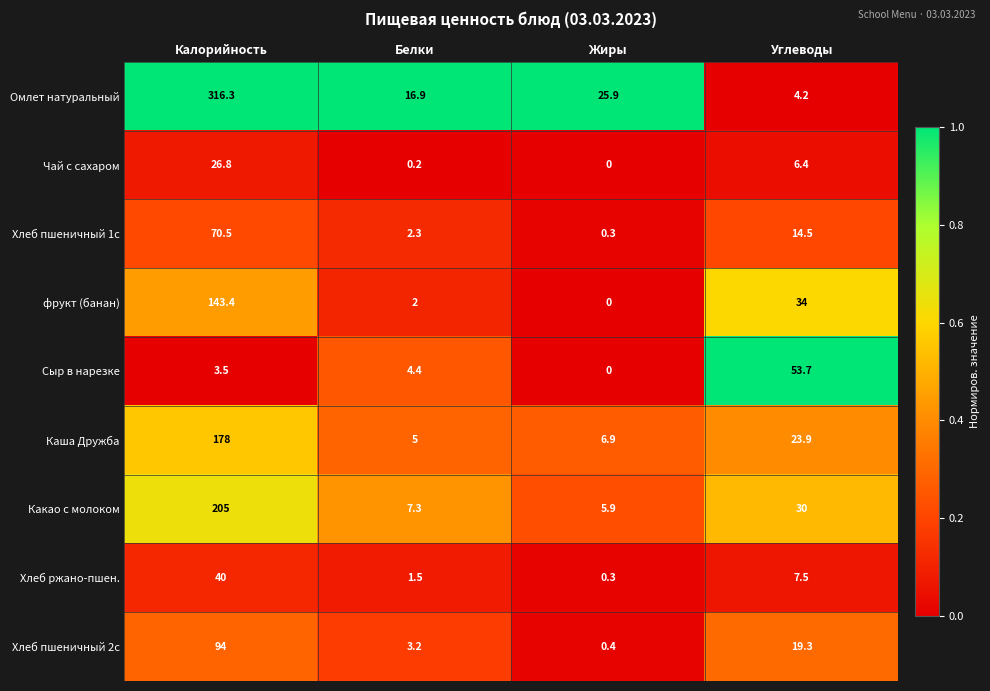

Which category has the highest value in the Чай с сахаром series?

Калорийность